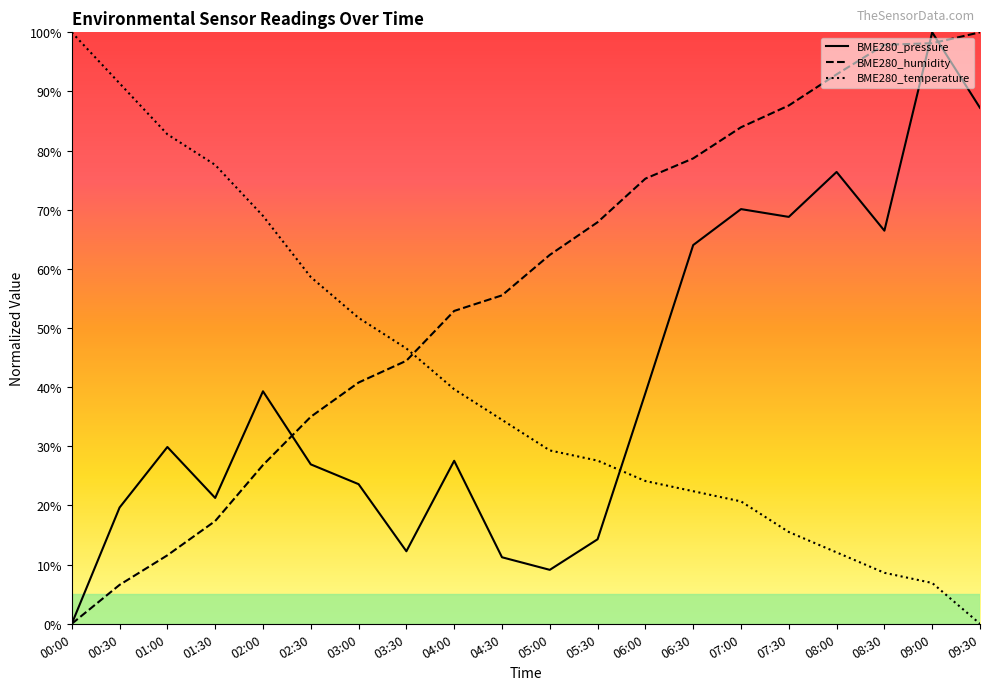

What is the spread (max minus min) of values at 06:00?

51.1